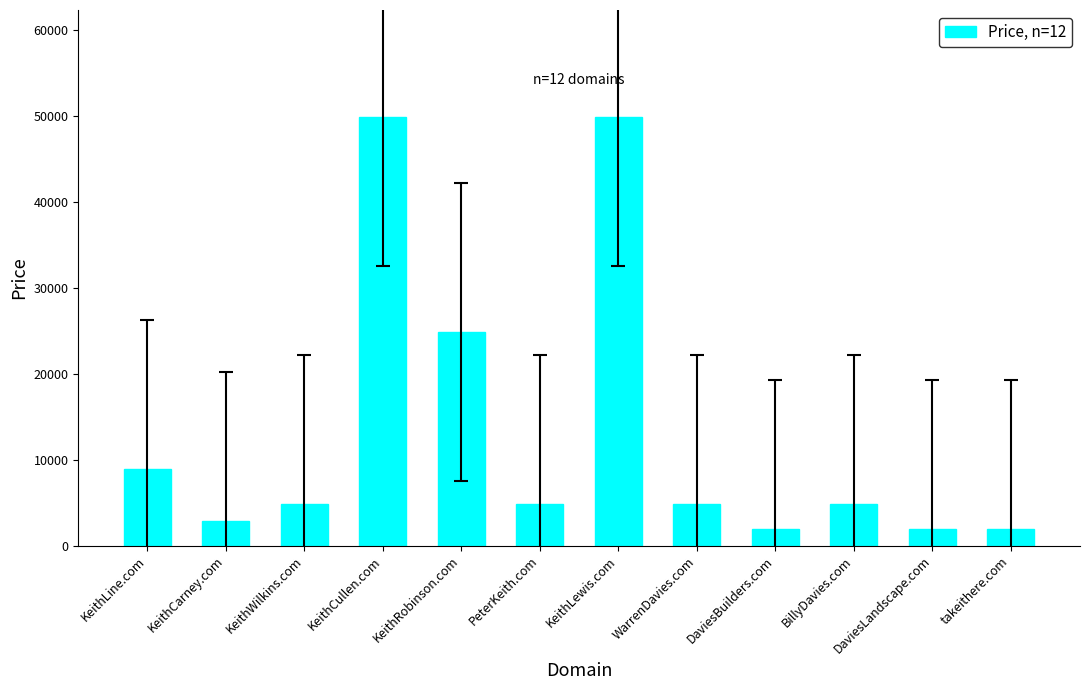

Reading left to right, list all the values displayed in this chart.

8888	2888	4888	49888	24888	4888	49888	4888	1888	4888	1888	1888